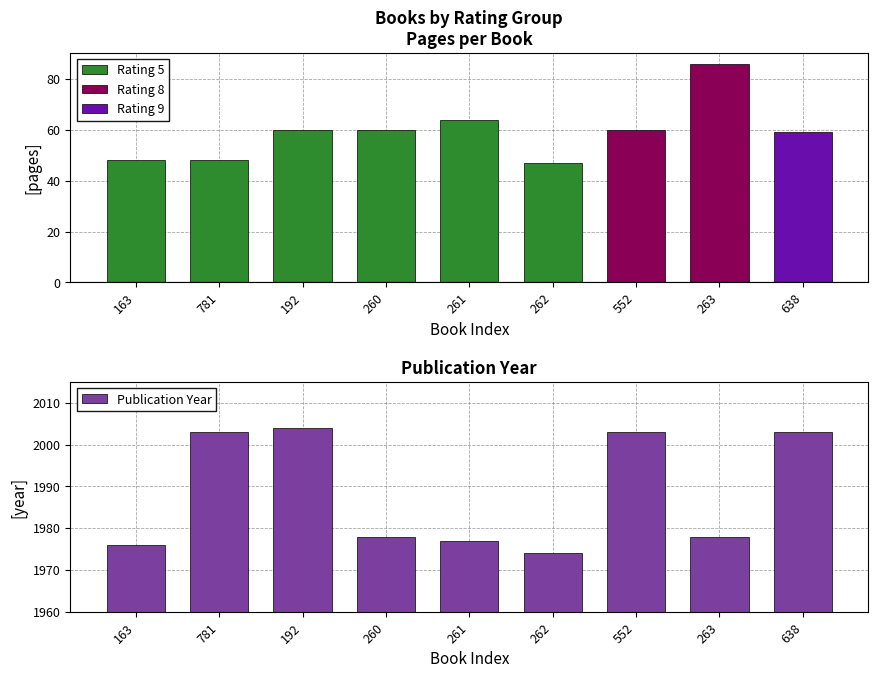

Is it true that the value at 638 is 3462?

False